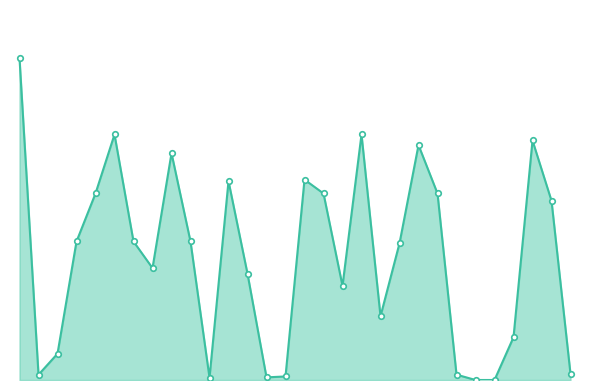

How many data points are less than 14850?

15